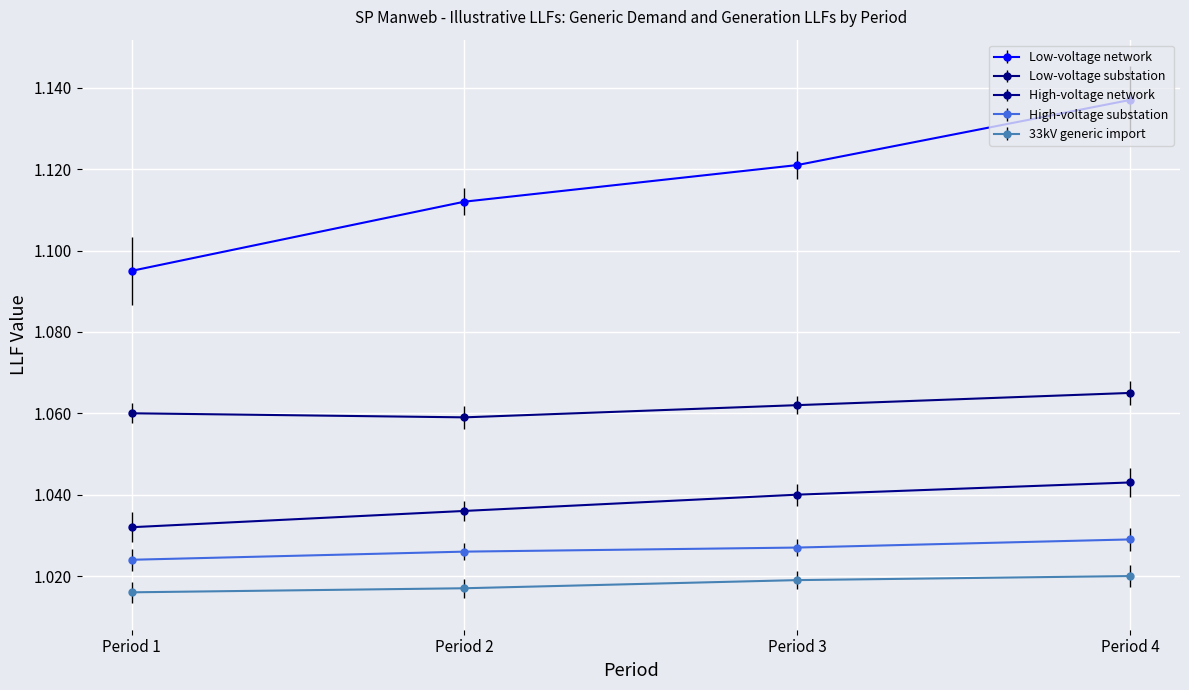

True or false: High-voltage substation has a value of 0.7 at Period 3.

False